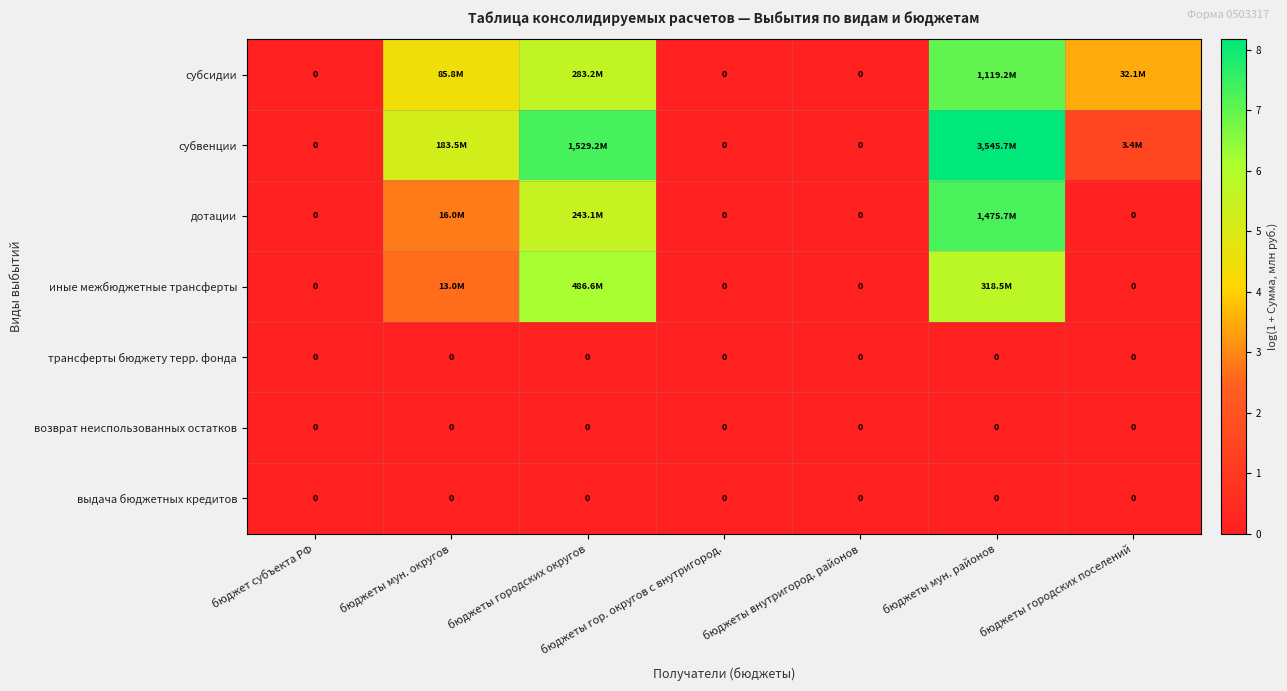

Which series has the largest range (max minus min)?

субвенции